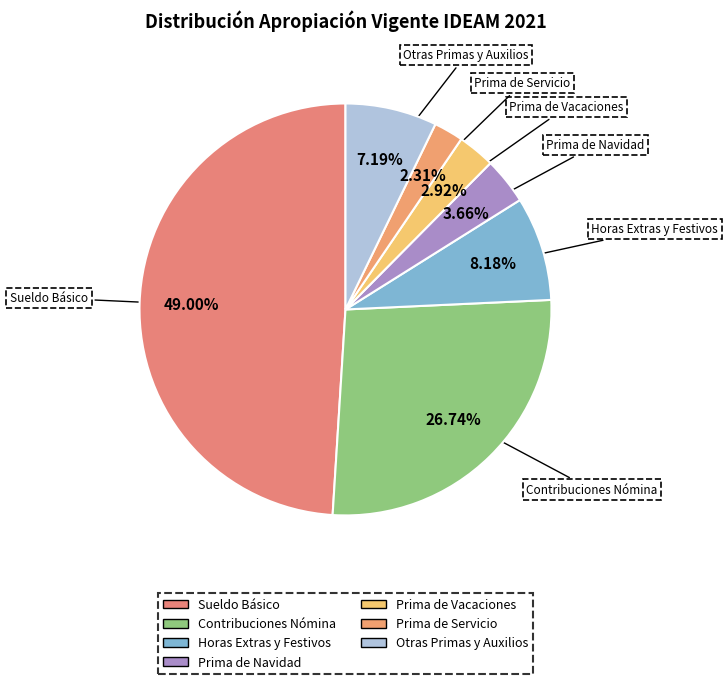

How many slices are in this pie chart?

7